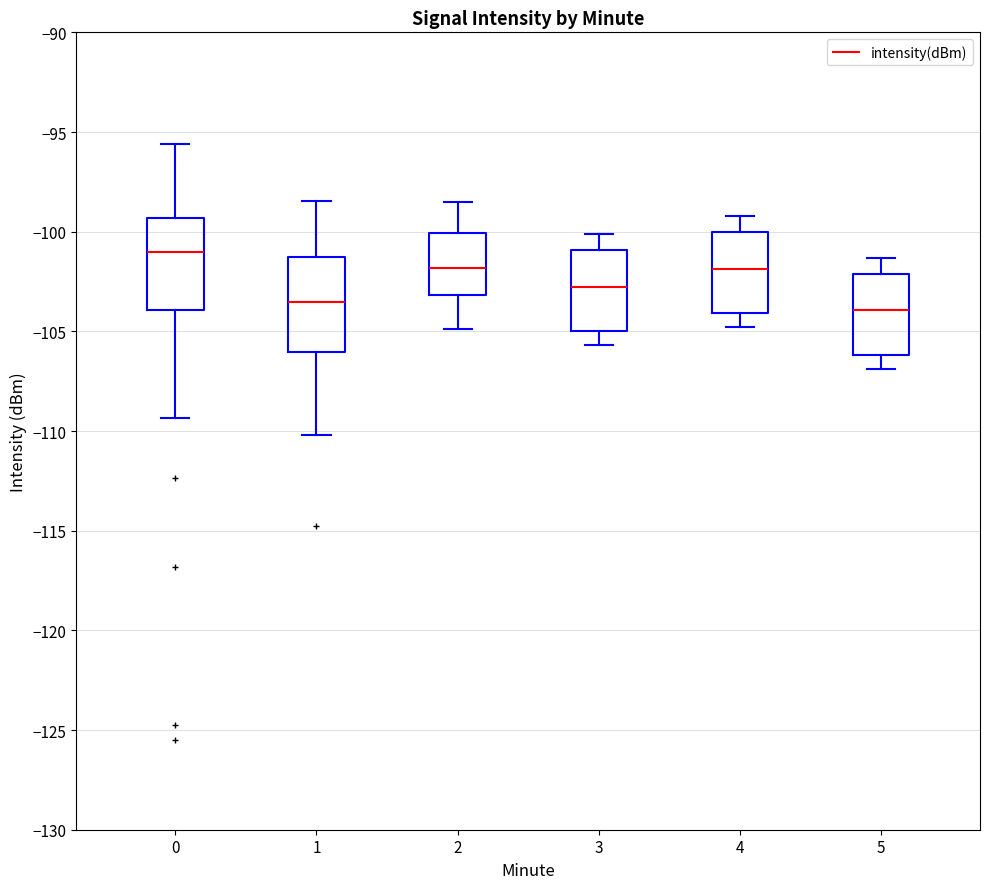

Reading left to right, transcribe this box plot: for each box, give where its median line is, the range the box spans, and where its two whiskers end, as read against the y-axis. The values are not printed on the chart, so give them approximately, as read against the axis.

0: median -101.0, box -104.0 to -99.5, whiskers -109.5 to -95.5
1: median -103.5, box -106.0 to -101.5, whiskers -110.0 to -98.5
2: median -102.0, box -103.0 to -100.0, whiskers -105.0 to -98.5
3: median -102.5, box -105.0 to -101.0, whiskers -105.5 to -100.0
4: median -102.0, box -104.0 to -100.0, whiskers -105.0 to -99.0
5: median -104.0, box -106.0 to -102.0, whiskers -107.0 to -101.5